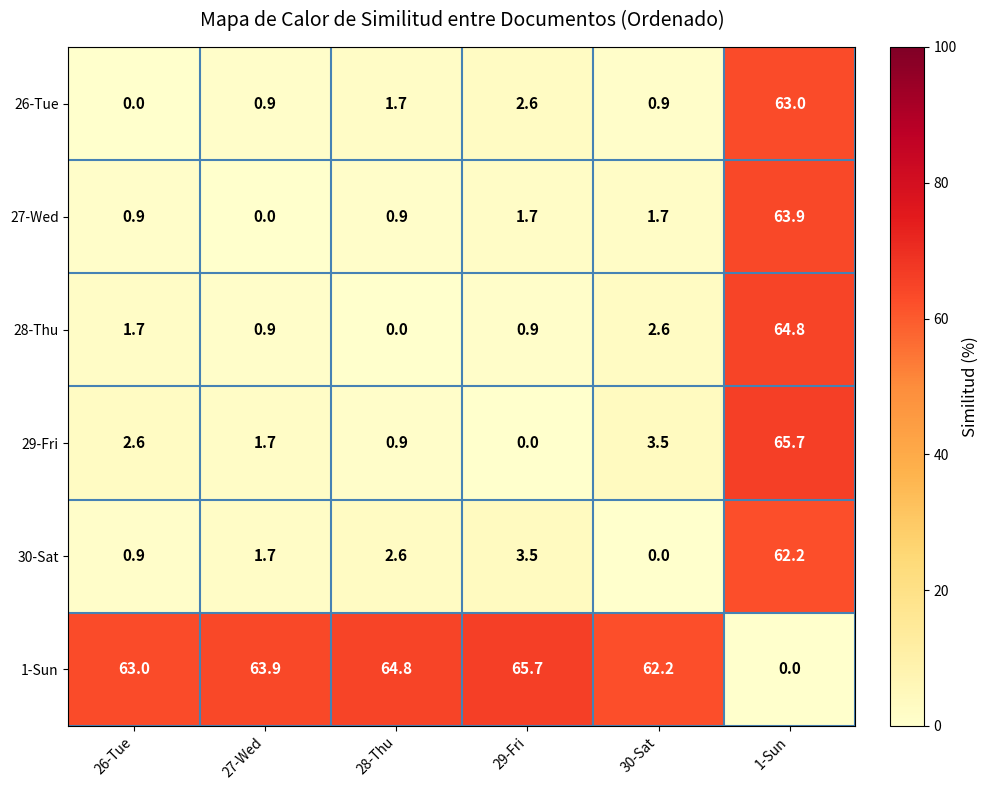

Rank the categories by 29-Fri value from highest to lowest.

1-Sun, 30-Sat, 26-Tue, 27-Wed, 28-Thu, 29-Fri